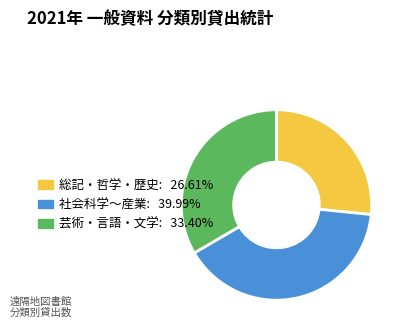

Does any single category account for the majority?

No